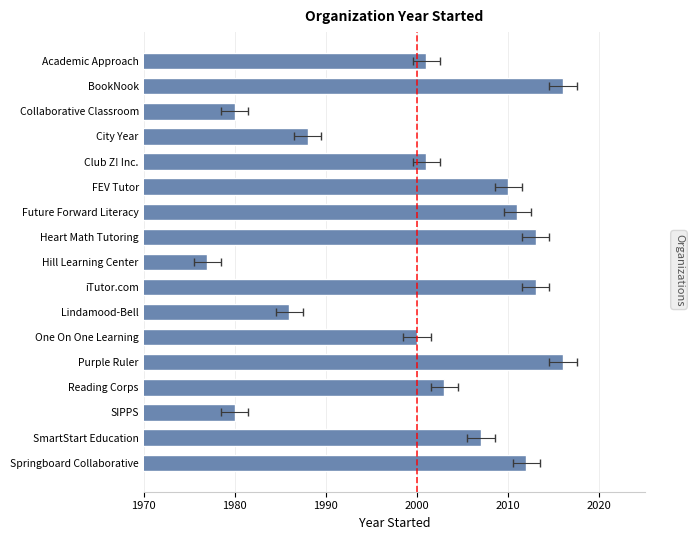

Are the bars grouped side by side (vs. stacked)?

No